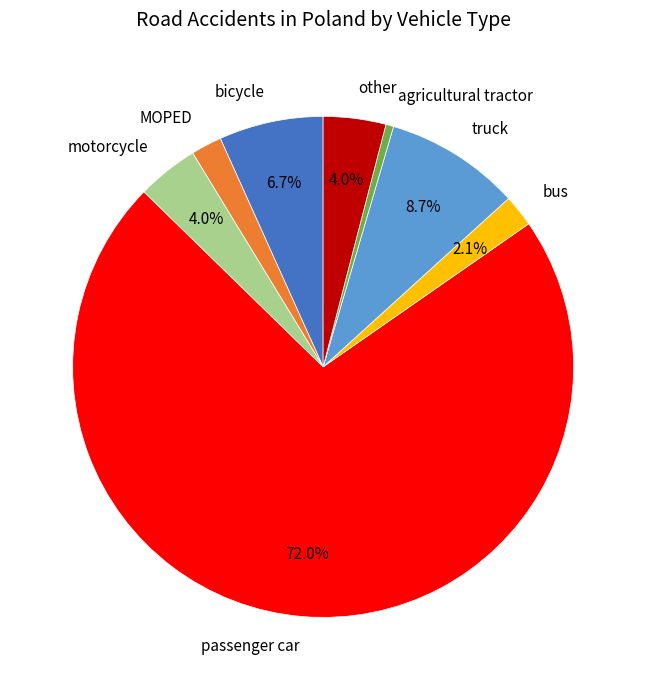

What is the smallest slice in the pie chart?

agricultural tractor